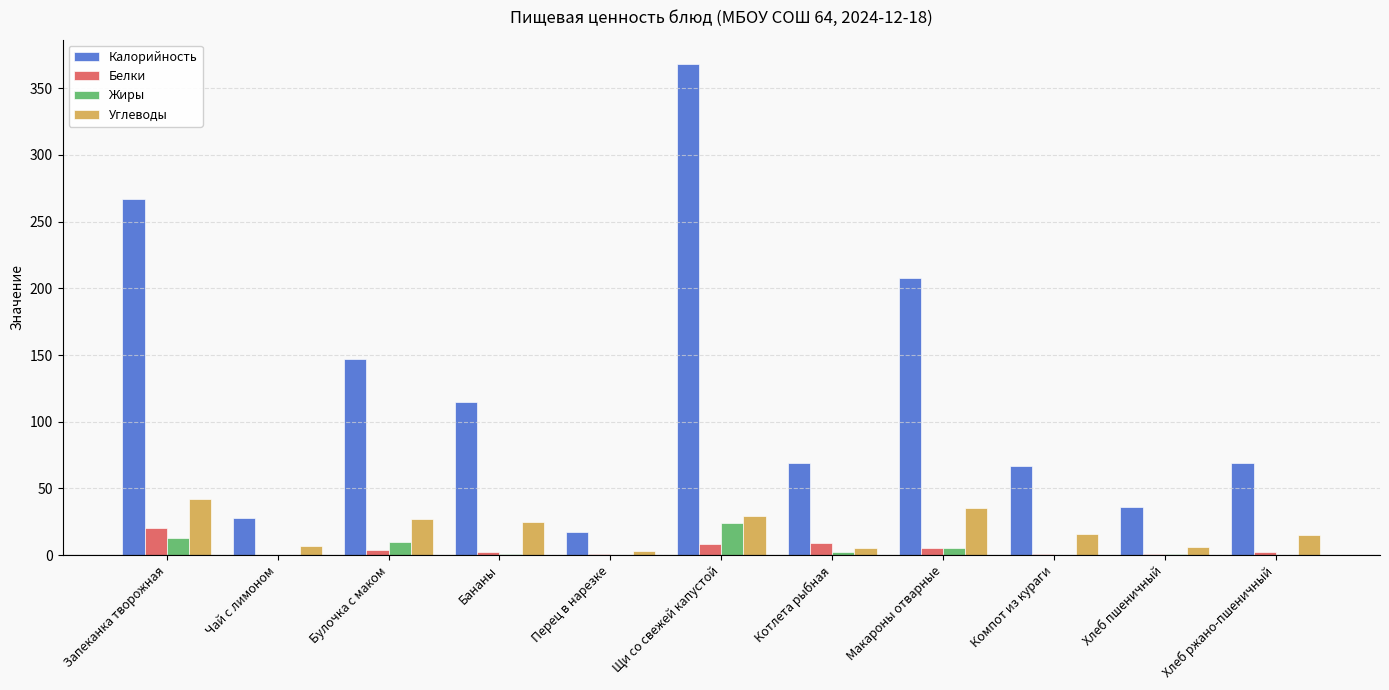

What is the approximate value of Белки at Запеканка творожная?

20.1